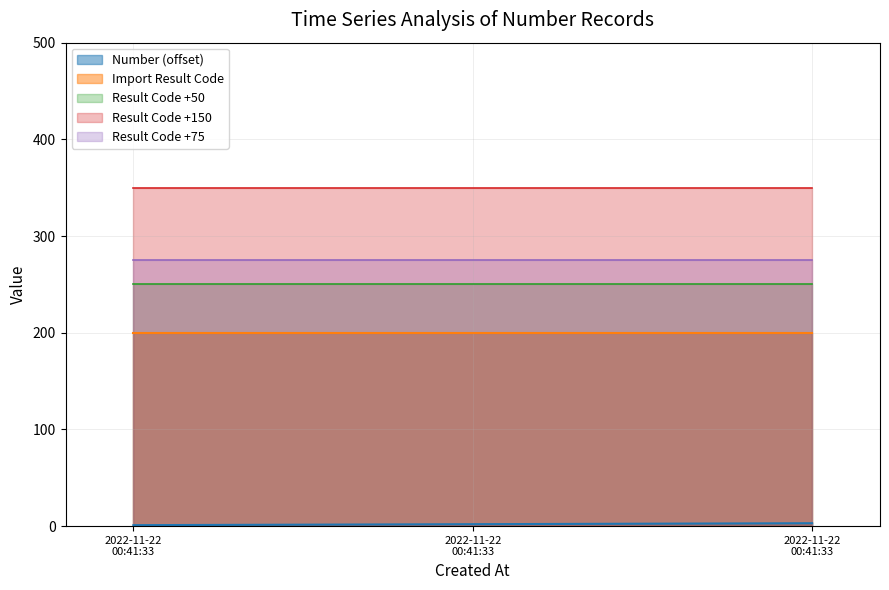

What is the ratio of the value at 2022-11-22 00:41:33 to the value at 2022-11-22 00:41:33?

0.5